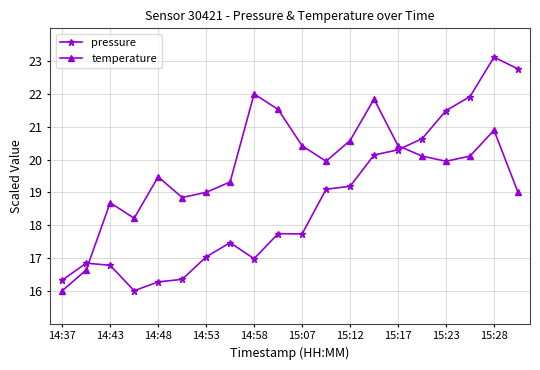

Which series has the widest spread of values?

pressure